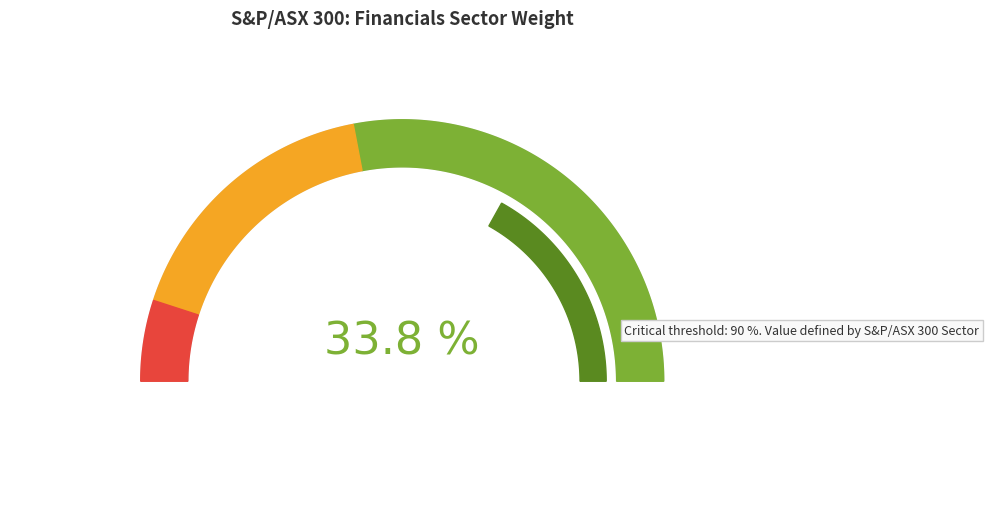

Is there any slice that represents more than half of the pie?

No